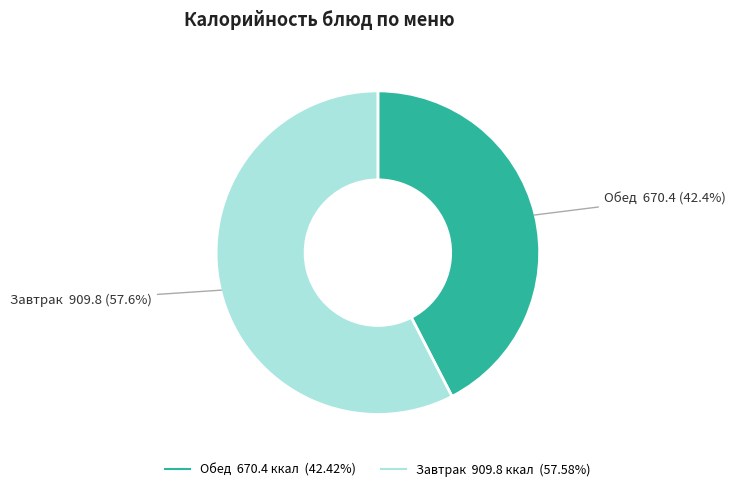

Is there any slice that represents more than half of the pie?

Yes